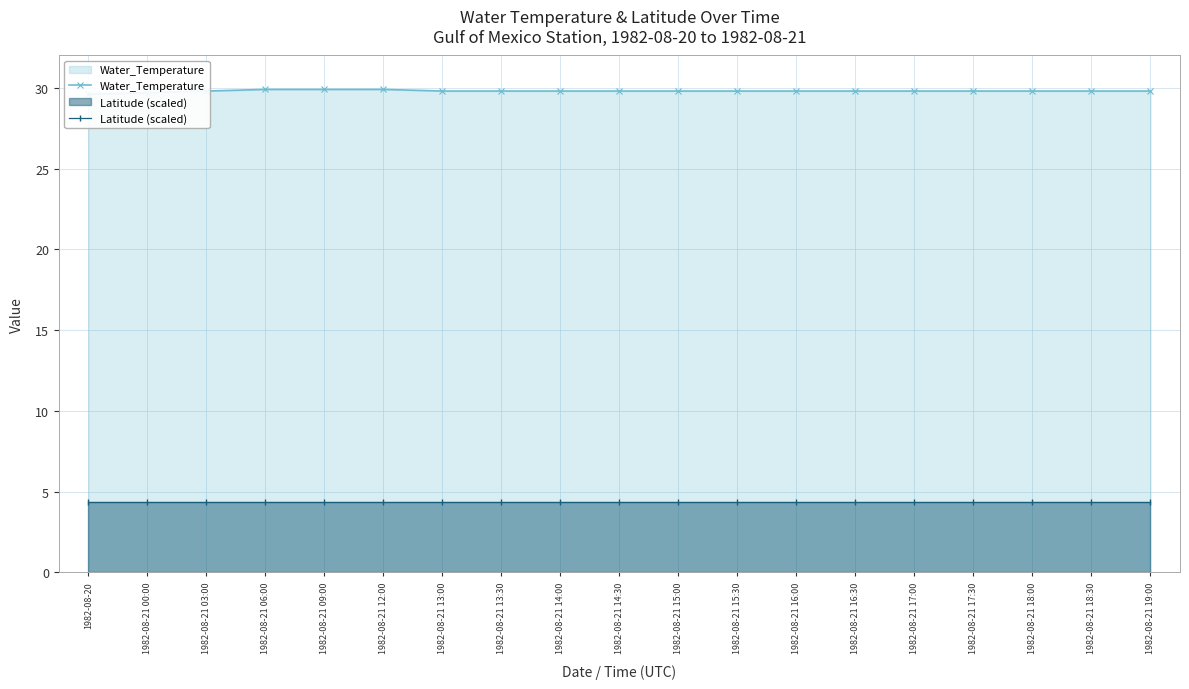

True or false: Water_Temperature and Latitude (scaled) cross at least once.

False